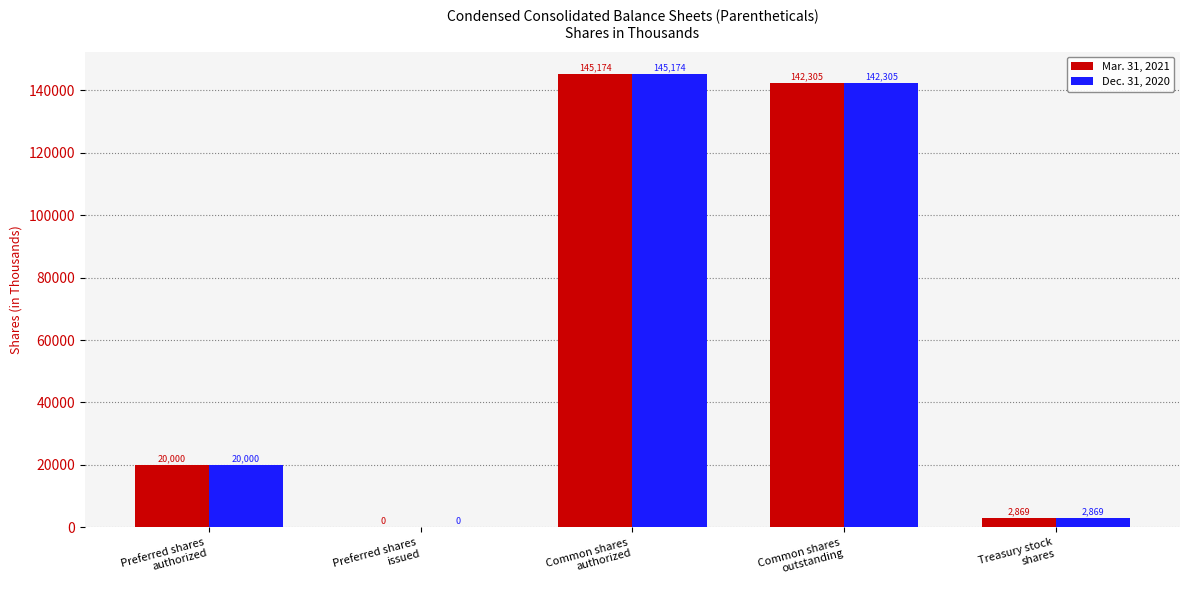

What is the greatest value displayed?

145174